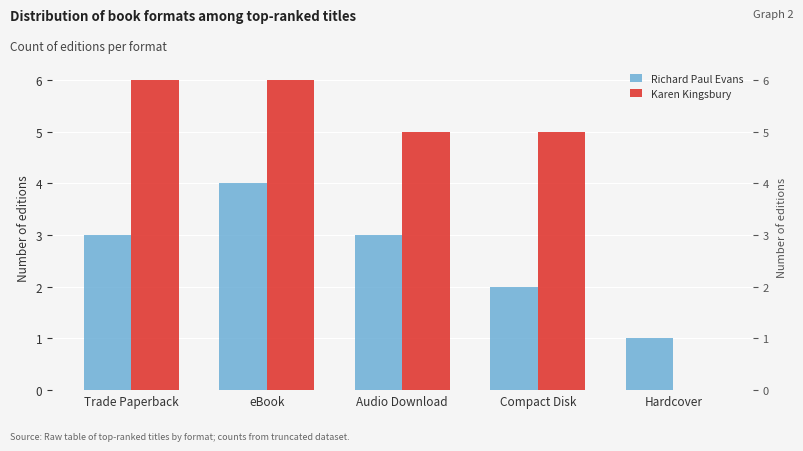

Which series has the widest spread of values?

Karen Kingsbury